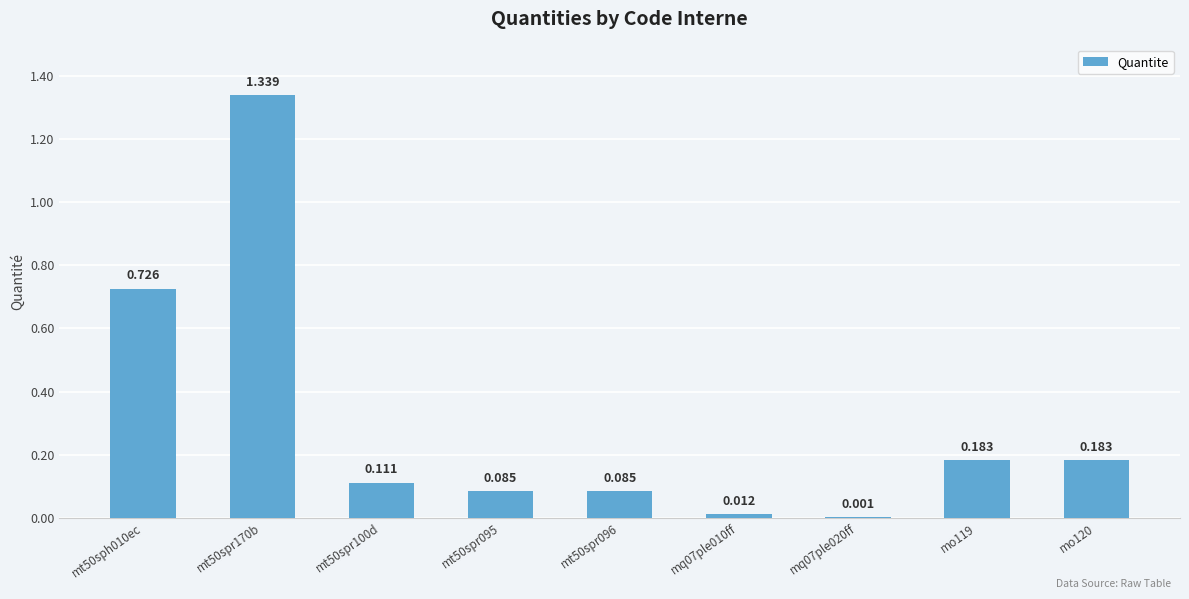

What position from the right is mq07ple020ff?

3